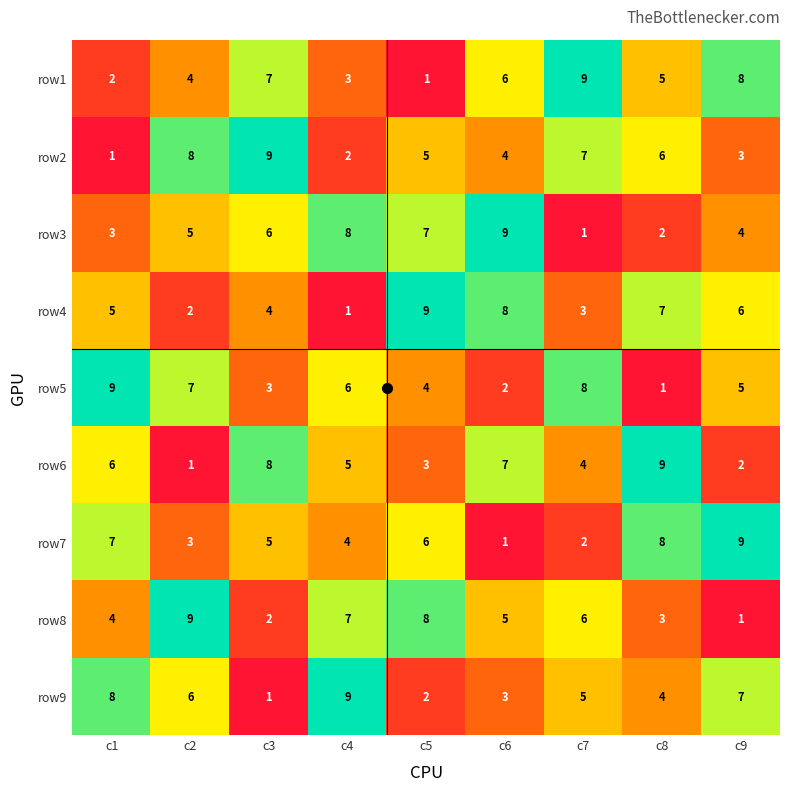

Which category has the highest value in the row7 series?

c9